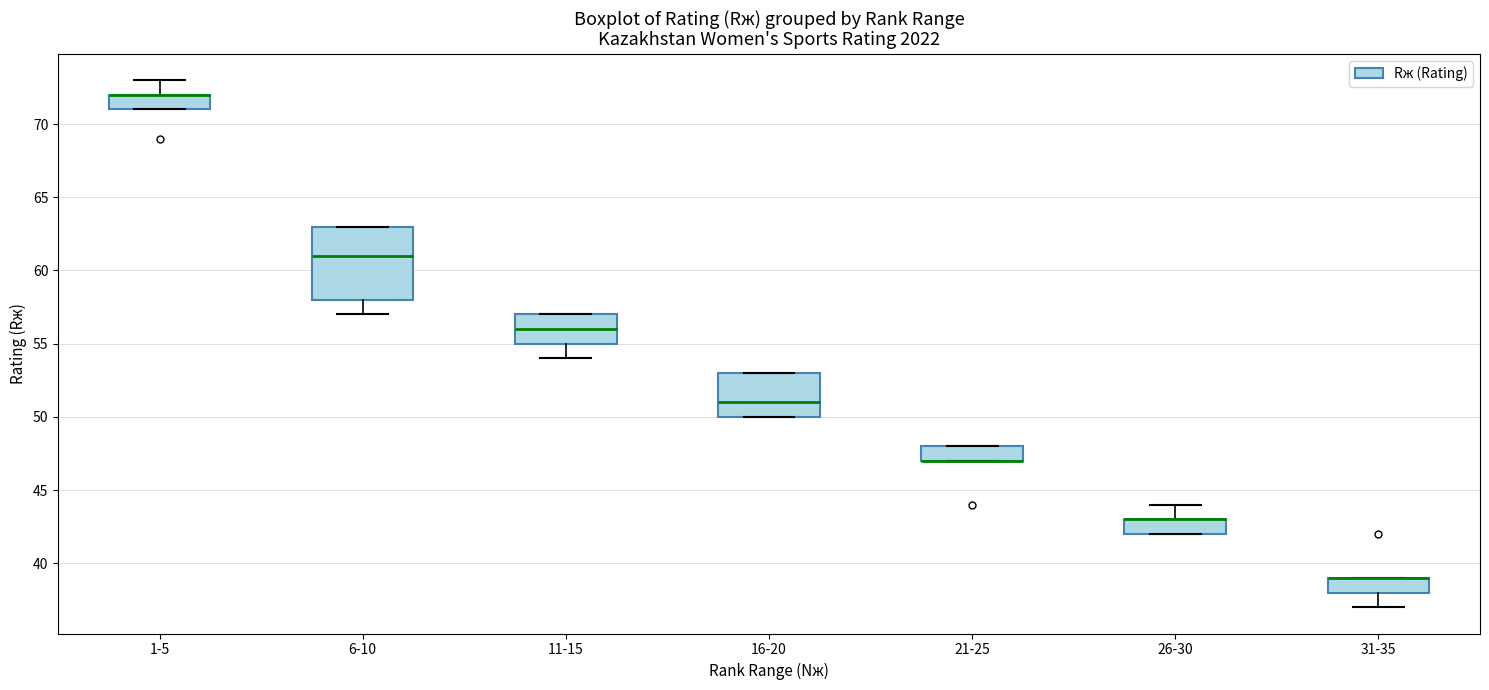

Reading left to right, transcribe this box plot: for each box, give where its median line is, the range the box spans, and where its two whiskers end, as read against the y-axis. The values are not printed on the chart, so give them approximately, as read against the axis.

1-5: median 72 (drawn on the box's upper edge), box 71 to 72, whiskers 71 to 73
6-10: median 61, box 58 to 63, whiskers 57 to 63
11-15: median 56, box 55 to 57, whiskers 54 to 57
16-20: median 51, box 50 to 53, whiskers 50 to 53
21-25: median 47 (drawn on the box's lower edge), box 47 to 48, whiskers 47 to 48
26-30: median 43 (drawn on the box's upper edge), box 42 to 43, whiskers 42 to 44
31-35: median 39 (drawn on the box's upper edge), box 38 to 39, whiskers 37 to 39